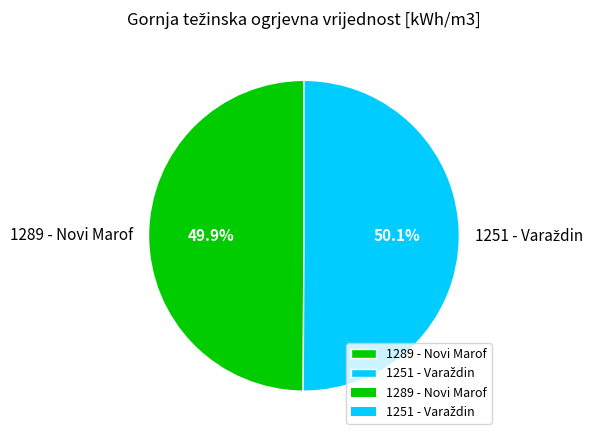

Is there any slice that represents more than half of the pie?

Yes